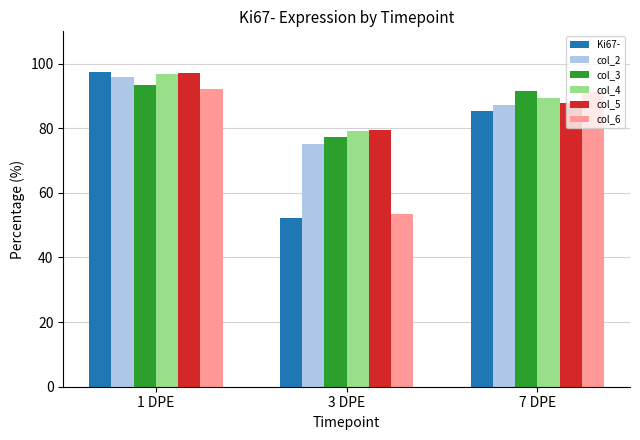

What position from the left is 7 DPE?

3